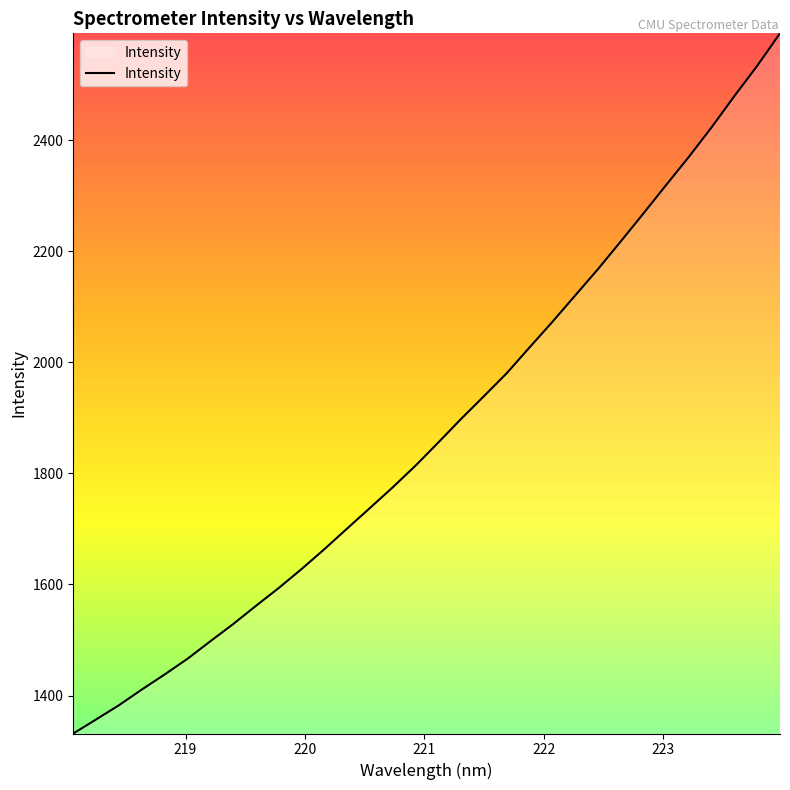

What is the minimum value shown in the chart?

1331.7